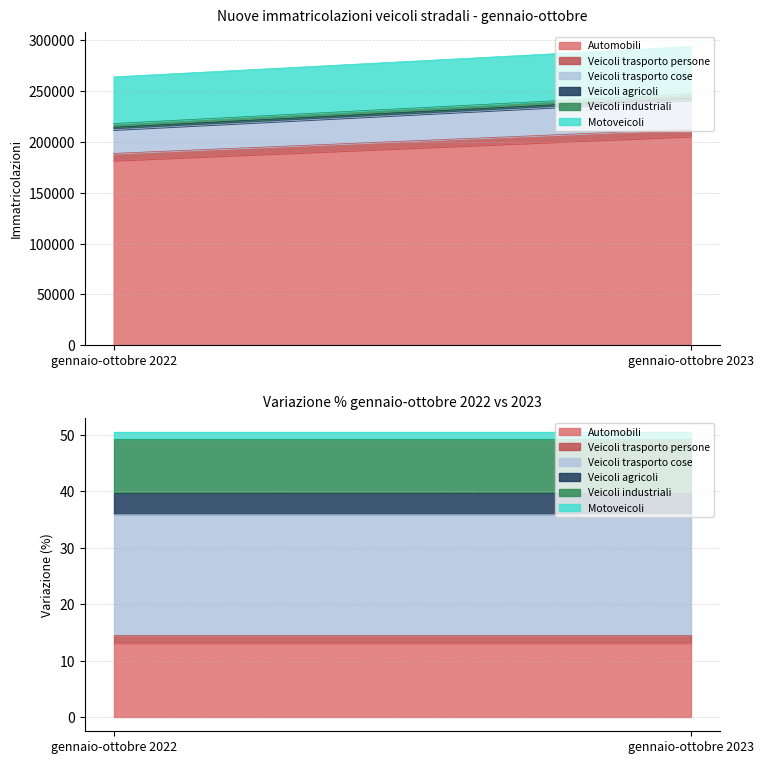

What is the sum of all Automobili values?

387336